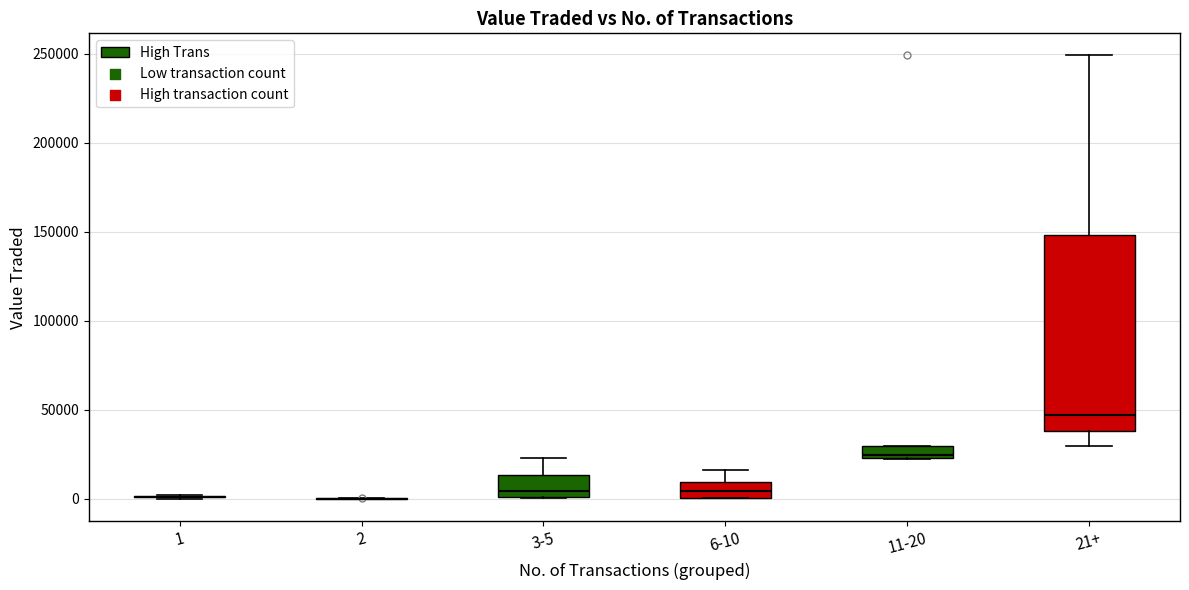

Which box is the tallest, from its lower edge to its upper edge?

21+